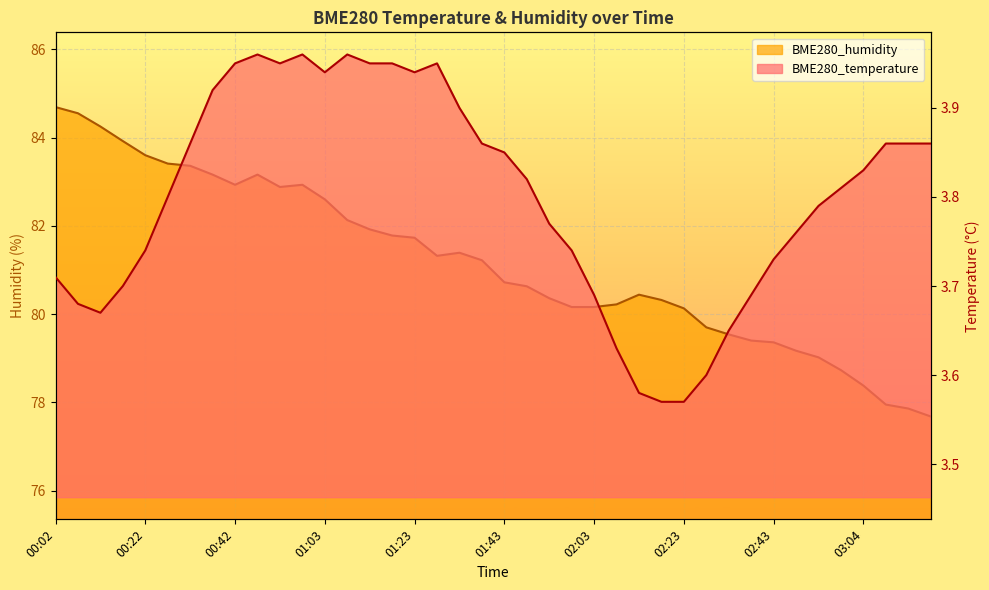

What is the label of the 28th point from the right?

01:03